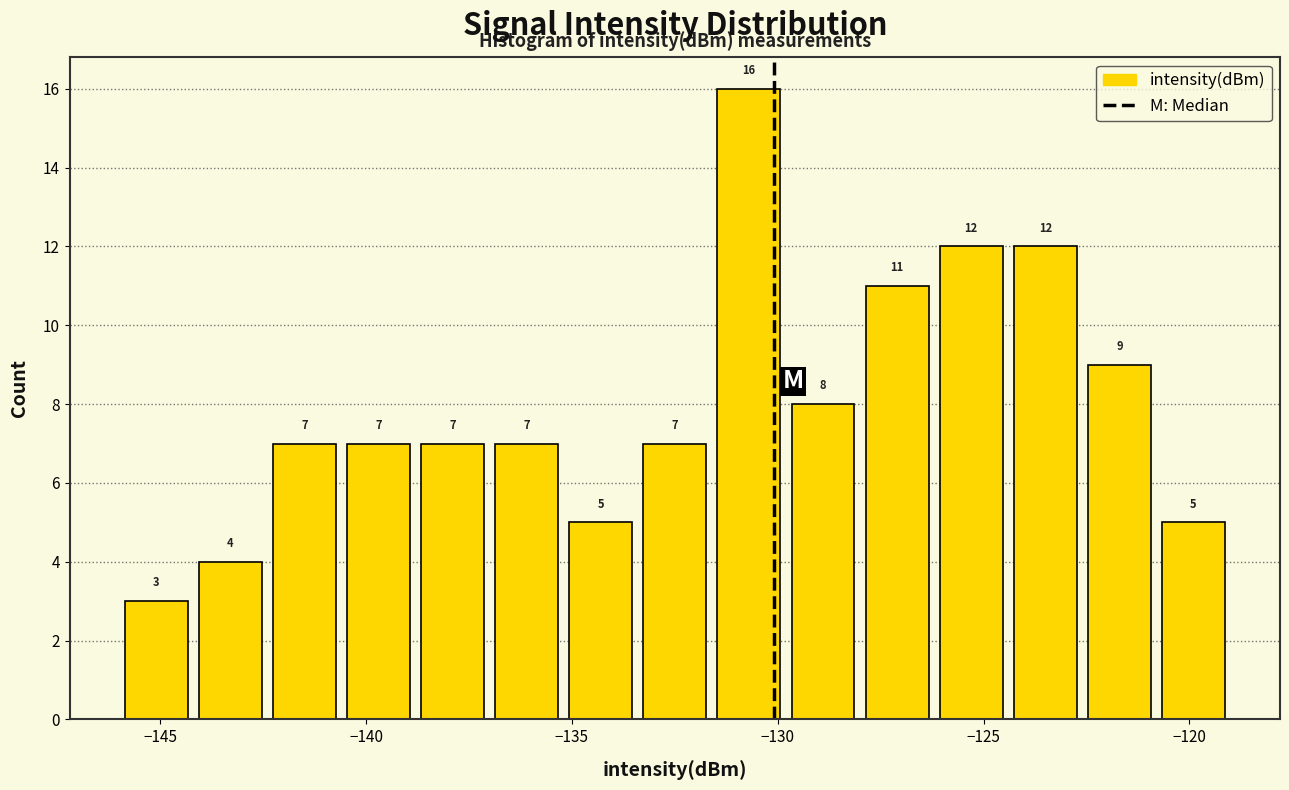

Around what value on the x-axis is the tallest bar? Give the approximate position of its centre, as read against the axis.

-130.5